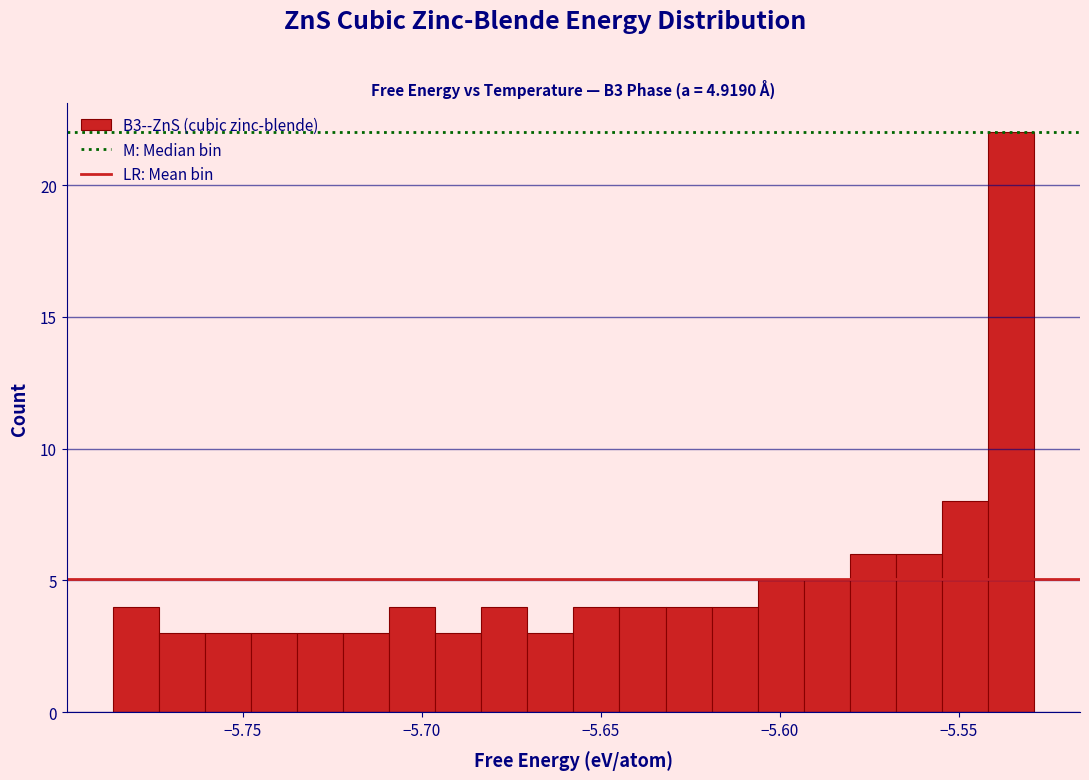

Read against the x-axis, roughly where is the centre of the tallest bar?

-5.535